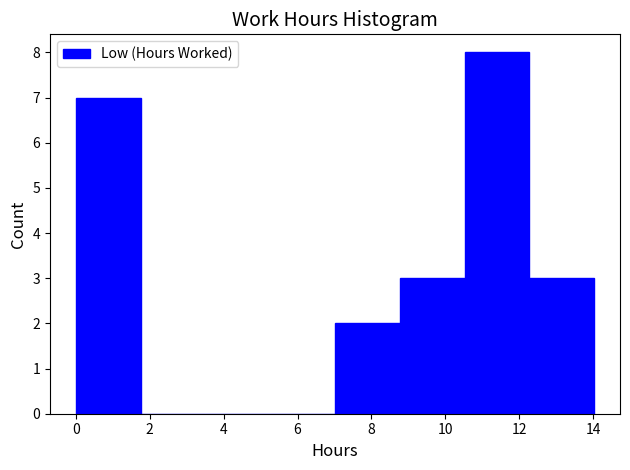

Reading left to right, transcribe this chart: for each bar, give the range it covers on the x-axis and its height. Neither the bar edges nor the heights are printed on the chart, so give them approximately, as read against the axes.

0.0 to 1.8: 7
1.8 to 3.6: 0
3.6 to 5.2: 0
5.2 to 7.0: 0
7.0 to 8.8: 2
8.8 to 10.6: 3
10.6 to 12.2: 8
12.2 to 14.0: 3